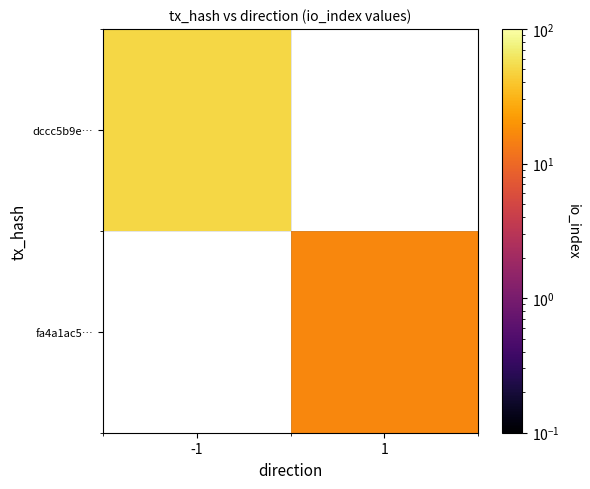

At which label does dccc5b9e… reach its minimum?

-1